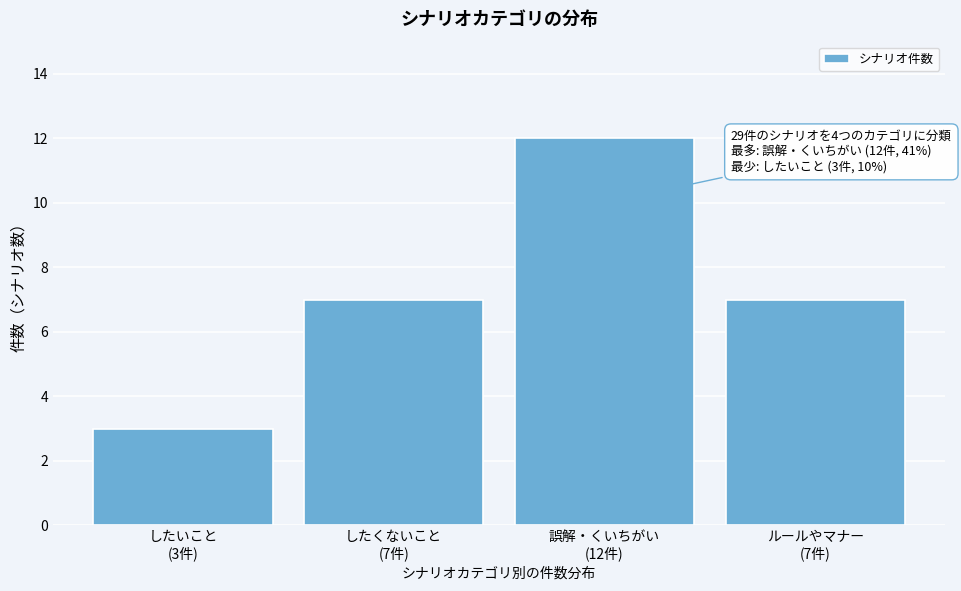

Reading left to right, extract all data points from this chart.

3	7	12	7